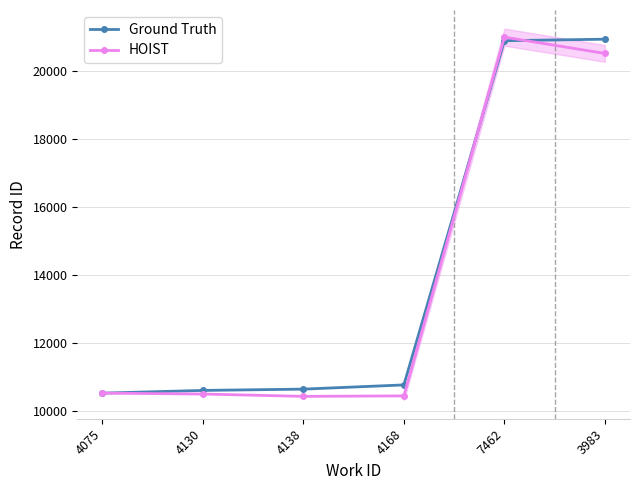

What is the difference between the highest and lowest values at 4130?

106.0